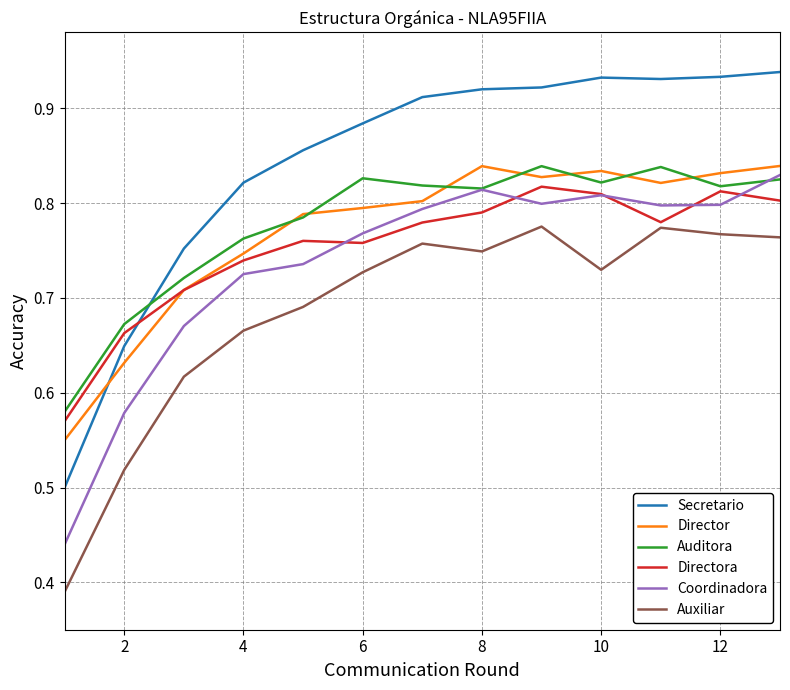

Which series has the widest spread of values?

Secretario